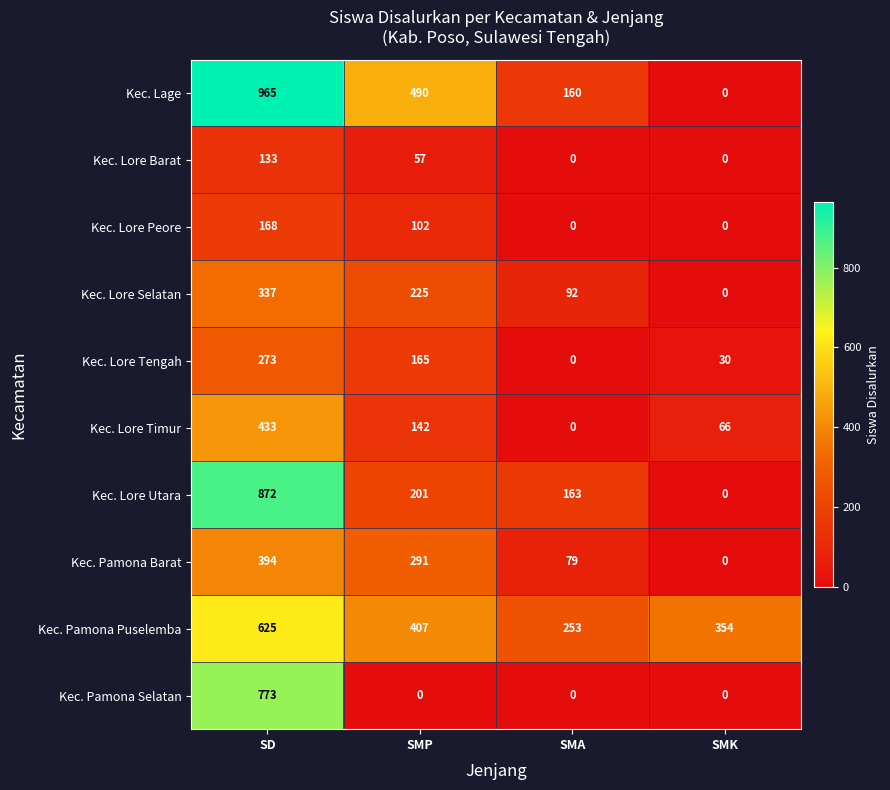

How many distinct data groups are displayed?

10